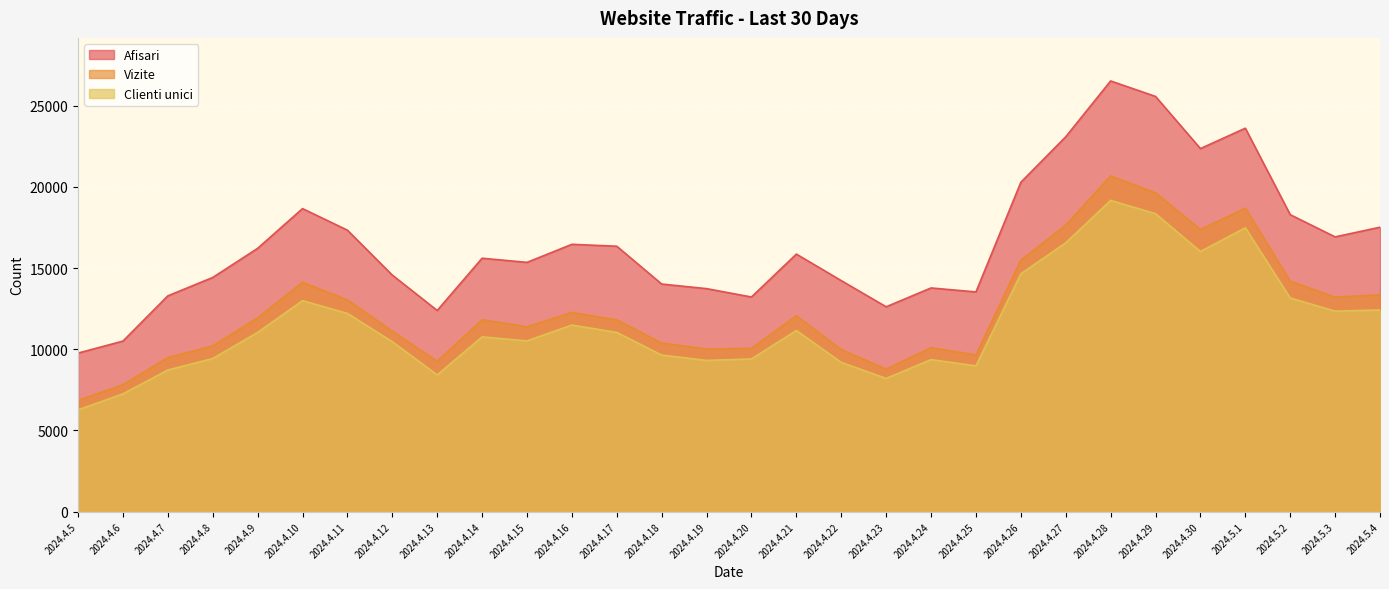

Rank the series by their maximum value, from lowest to highest.

Clienti unici, Vizite, Afisari